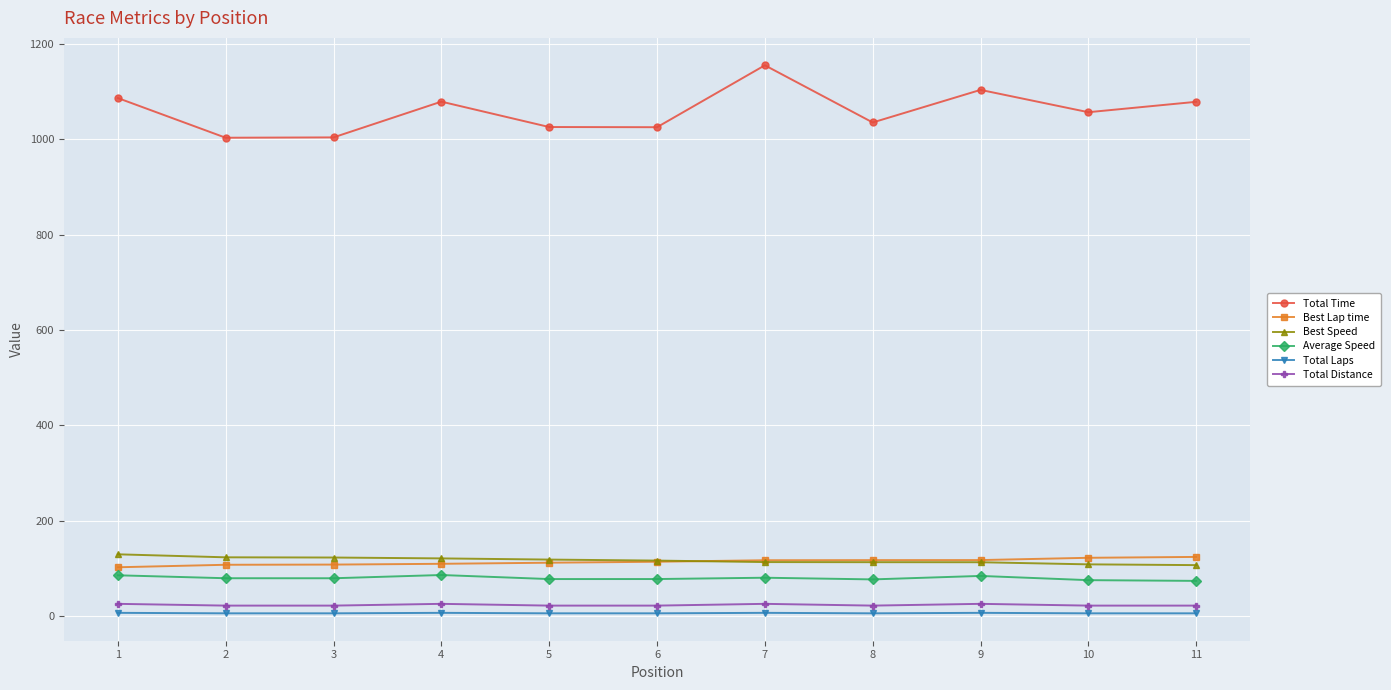

What is the average value of the Total Laps series?

6.4